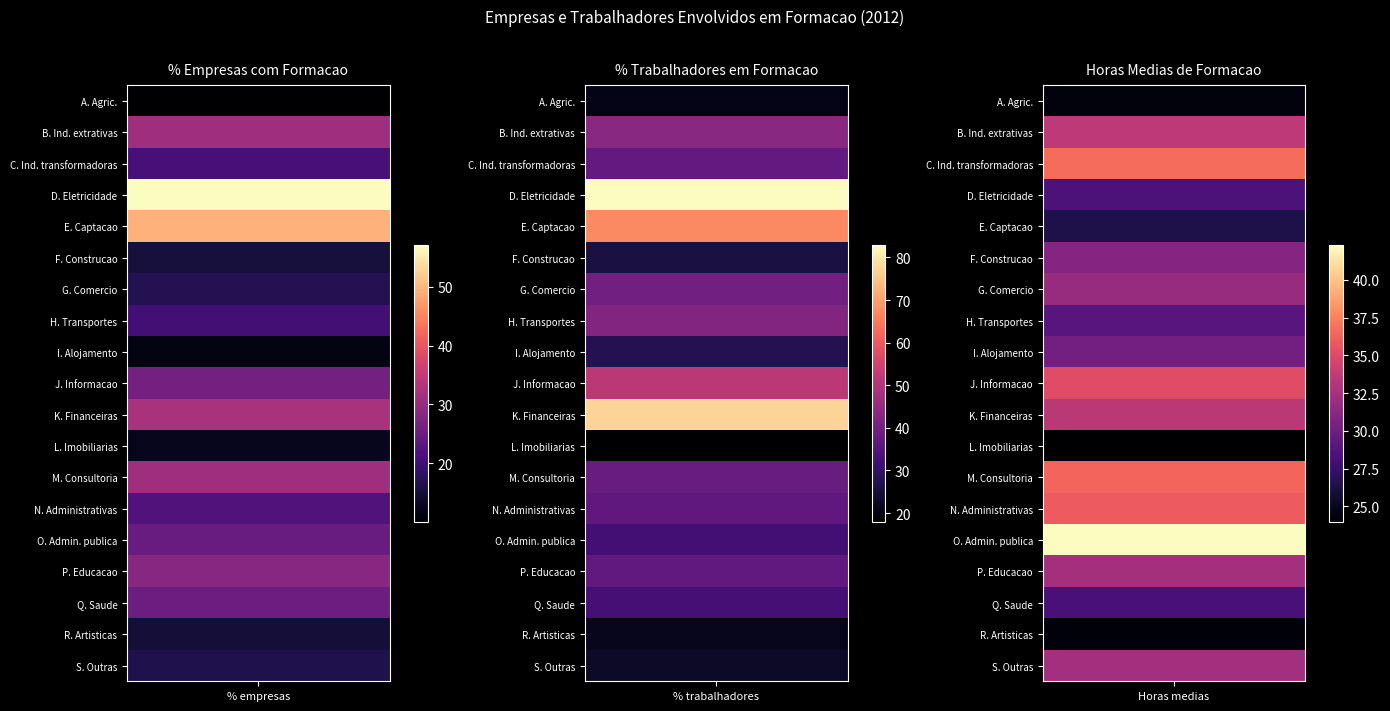

True or false: B. Ind. extrativas has a value of 20.3 at 0.

False